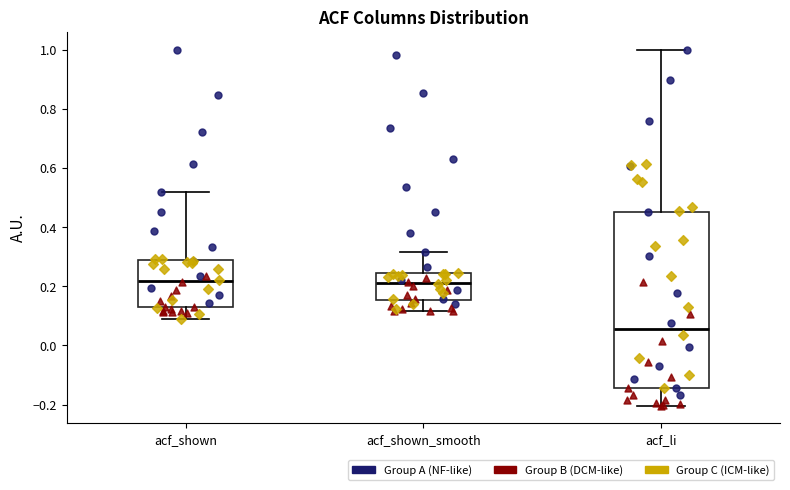

Where does the median line of the box for acf_shown sit on the y-axis? The values are not printed on the chart, so give them approximately, as read against the axis.

0.22